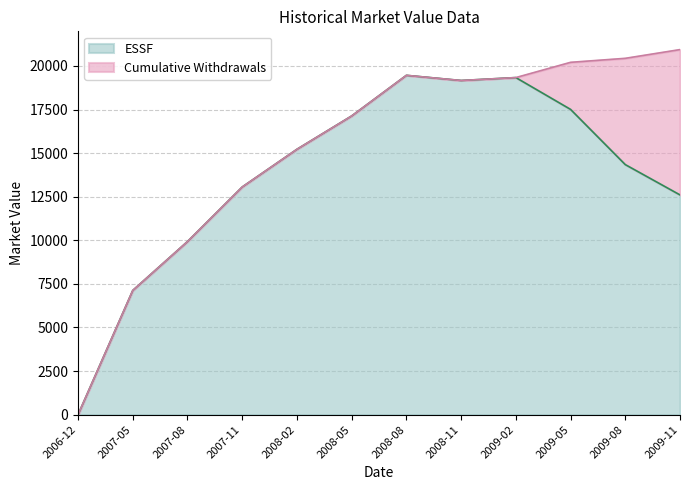

True or false: Cumulative Withdrawals and ESSF intersect in this chart.

False